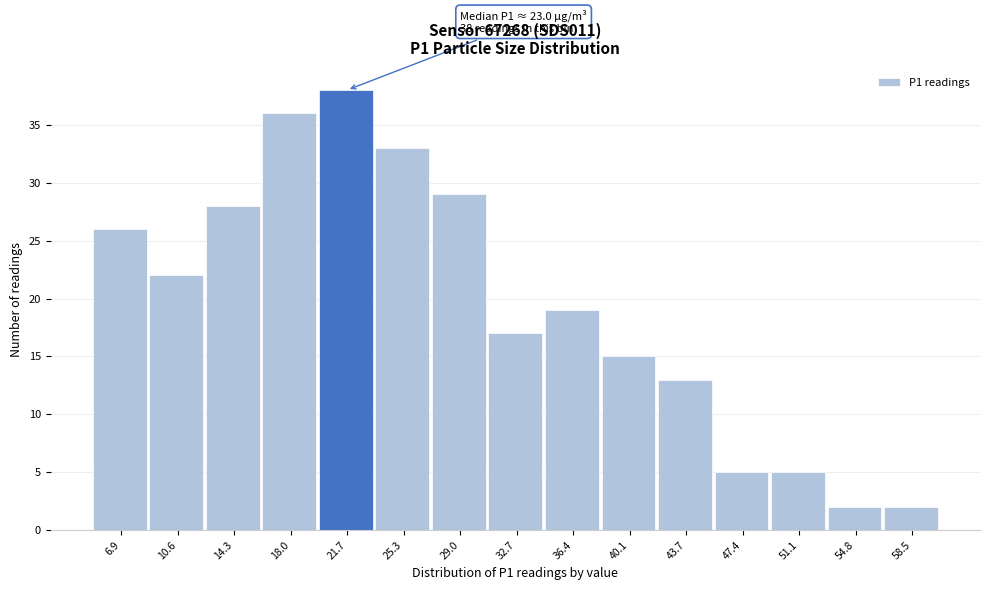

Which range on the x-axis has the tallest bar?

20.0 to 23.5